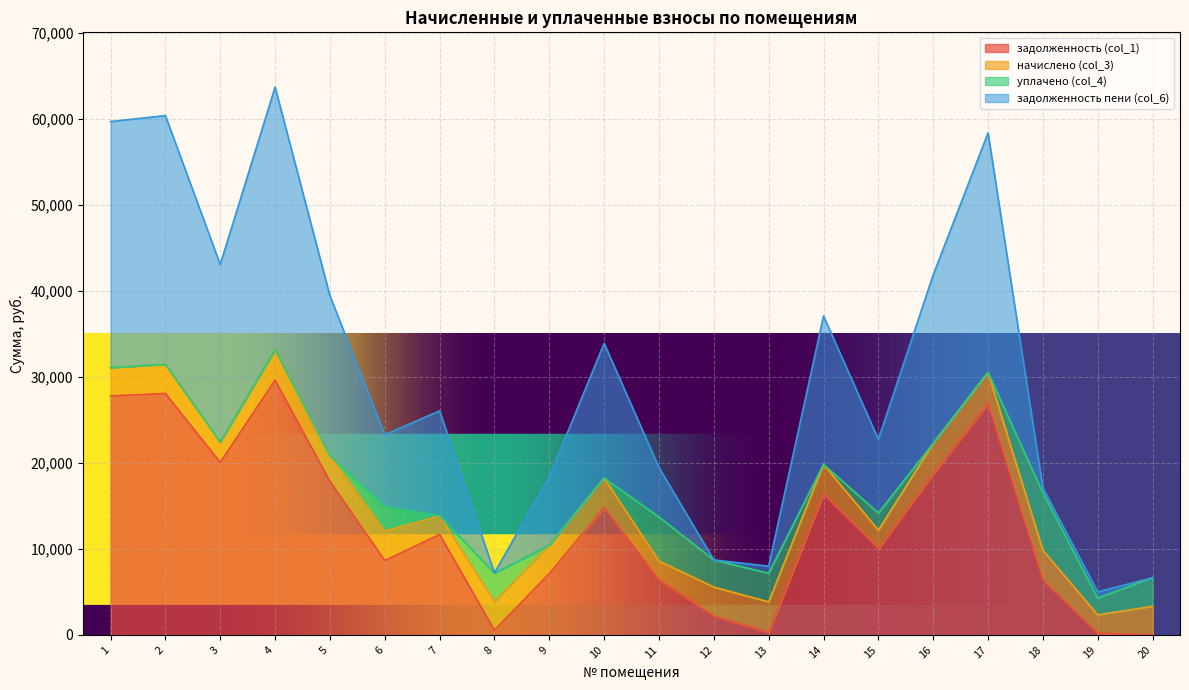

What is the difference between the highest and lowest values at 3?

23013.1